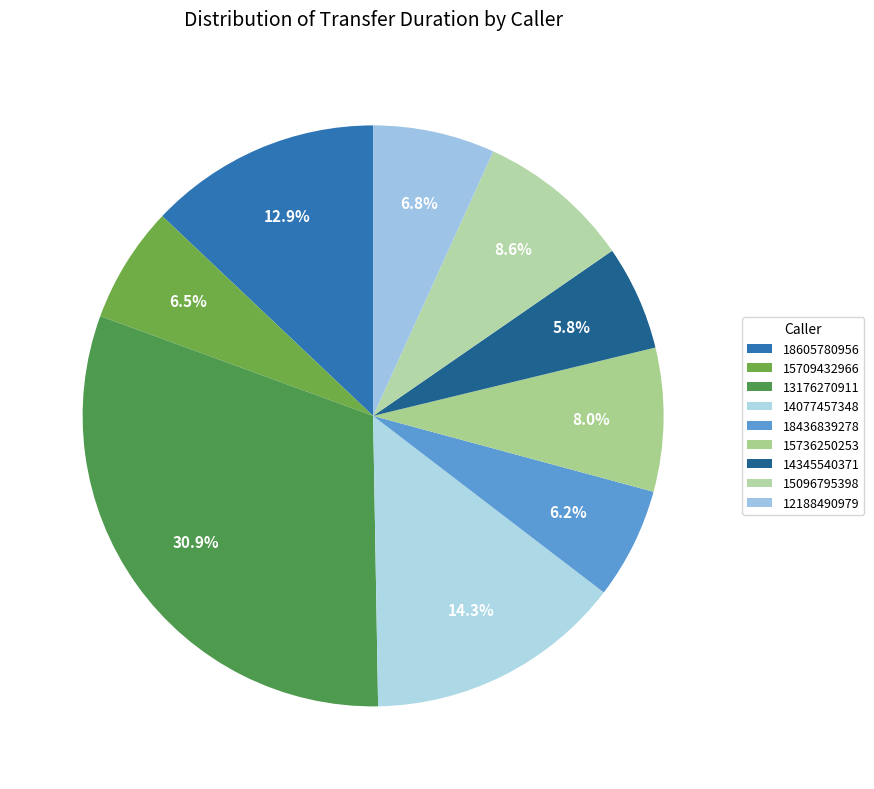

What portion of the pie excludes 14077457348?

85.7%